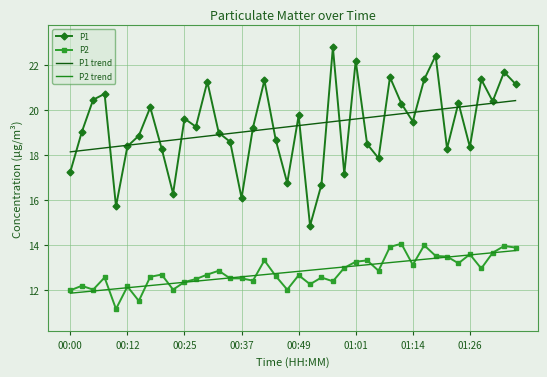

Which series has the widest spread of values?

P1